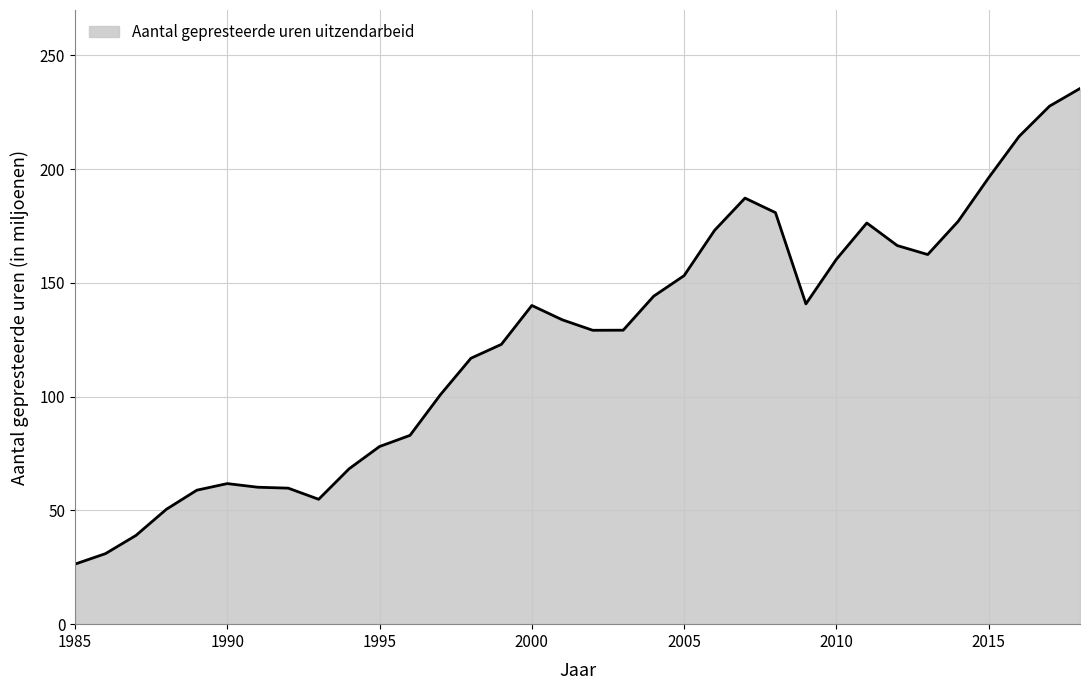

What is the difference between the maximum and minimum values?

209.1